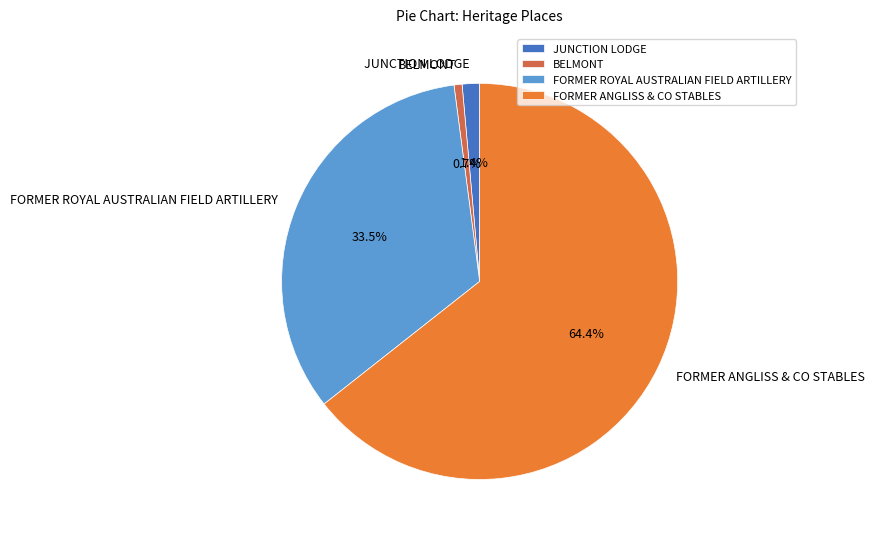

Which slice represents more than half of the pie?

FORMER ANGLISS & CO STABLES